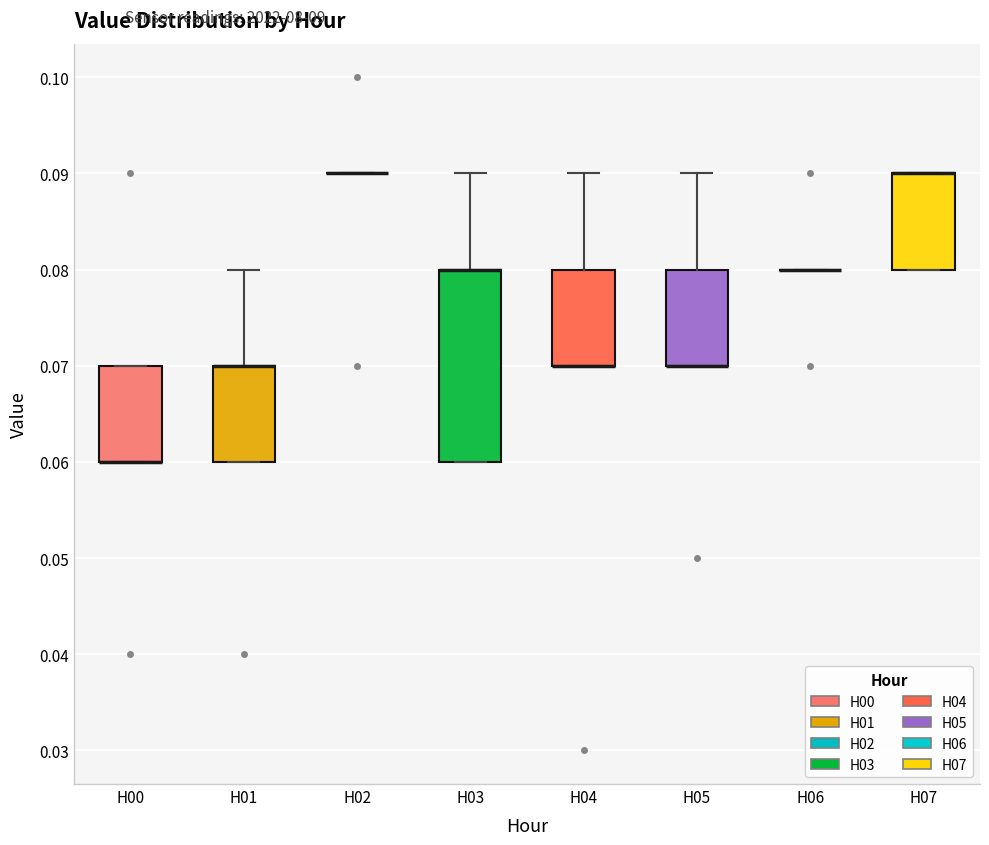

Where is the lower edge of the box for H04 on the y-axis? The values are not printed on the chart, so give them approximately, as read against the axis.

0.07